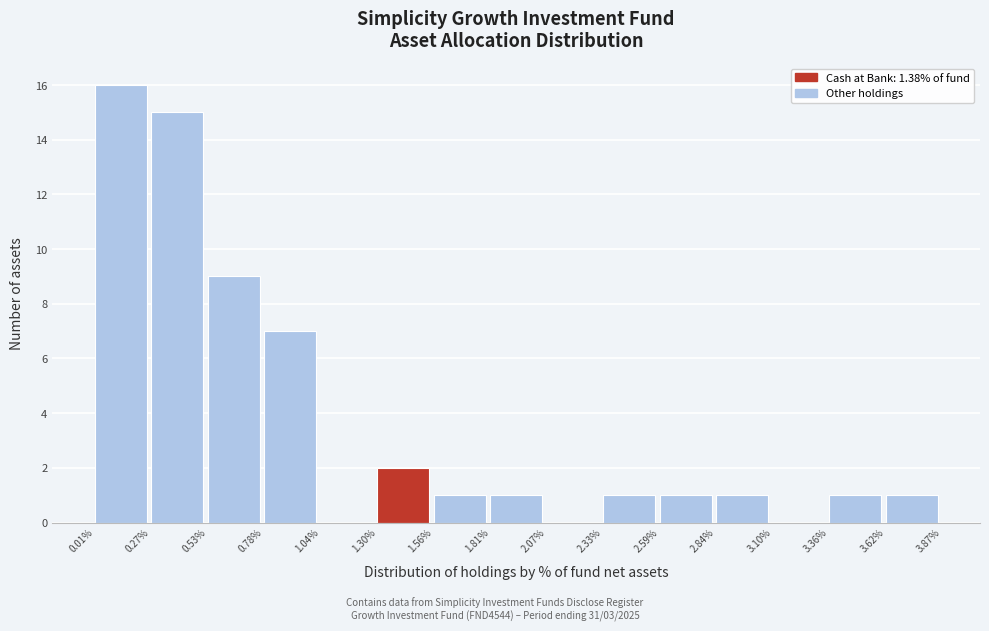

Reading left to right, what are all the values shown in this chart?

0.01%=16	0.27%=15	0.53%=9	0.78%=7	1.04%=0	1.30%=2	1.56%=1	1.81%=1	2.07%=0	2.33%=1	2.59%=1	2.84%=1	3.10%=0	3.36%=1	3.62%=1